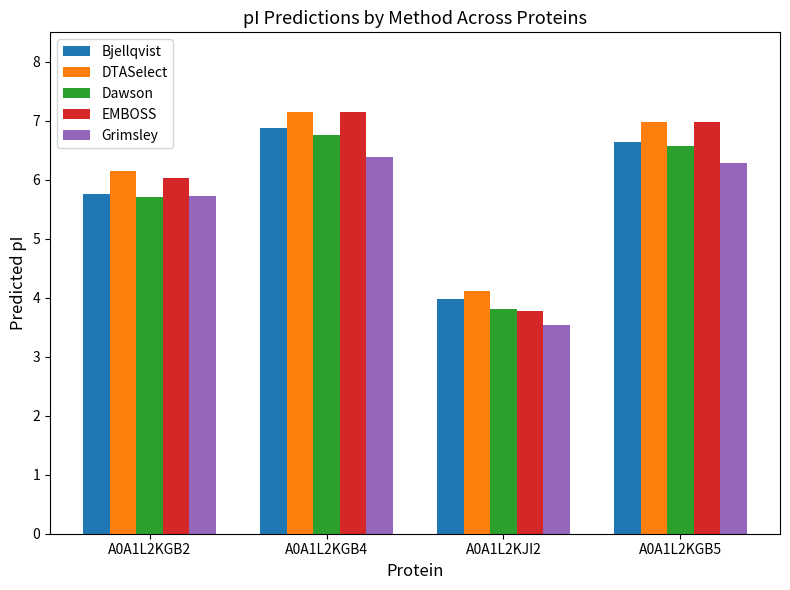

The DTASelect series shows 4.5 at A0A1L2KGB5. True or false?

False